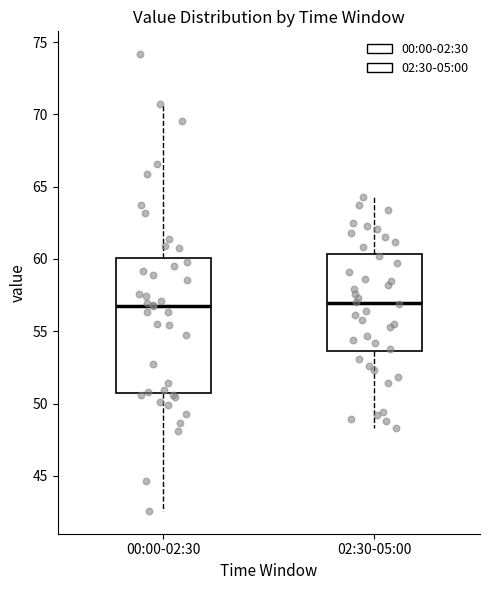

Reading left to right, read every box against the y-axis: the position of its median line, the range the box covers, and the ends of its whiskers. The values are not printed on the chart, so give them approximately, as read against the axis.

00:00-02:30: median 57.0, box 50.5 to 60.0, whiskers 42.5 to 70.5
02:30-05:00: median 57.0, box 53.5 to 60.5, whiskers 48.5 to 64.5